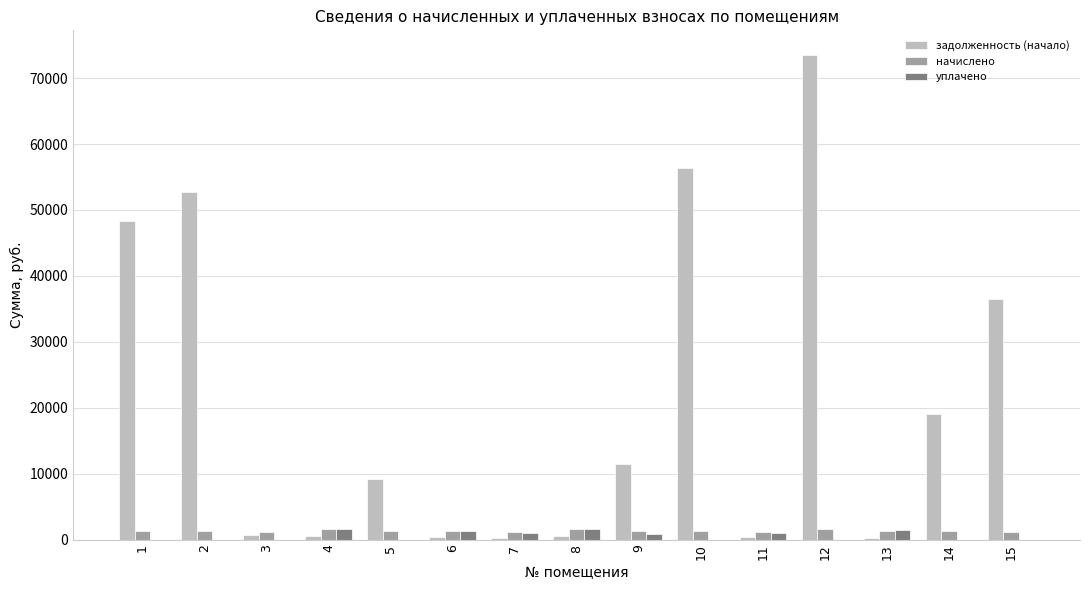

What is the sum of the задолженность (начало) values at 9 and 13?

11699.2